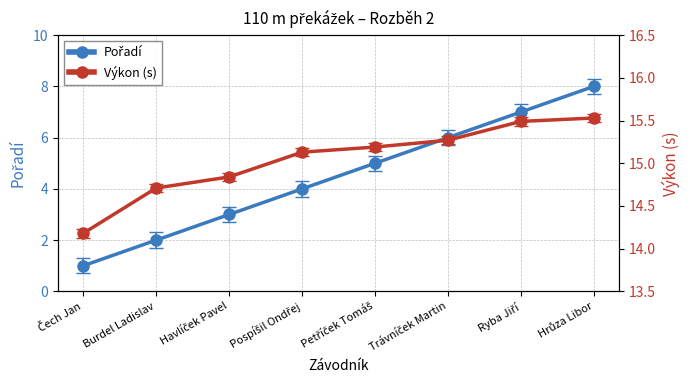

Reading right to left, list all the values displayed in this chart.

Pořadí: 8.0	7.0	6.0	5.0	4.0	3.0	2.0	1.0
Výkon (s): 15.5	15.5	15.3	15.2	15.1	14.8	14.7	14.2